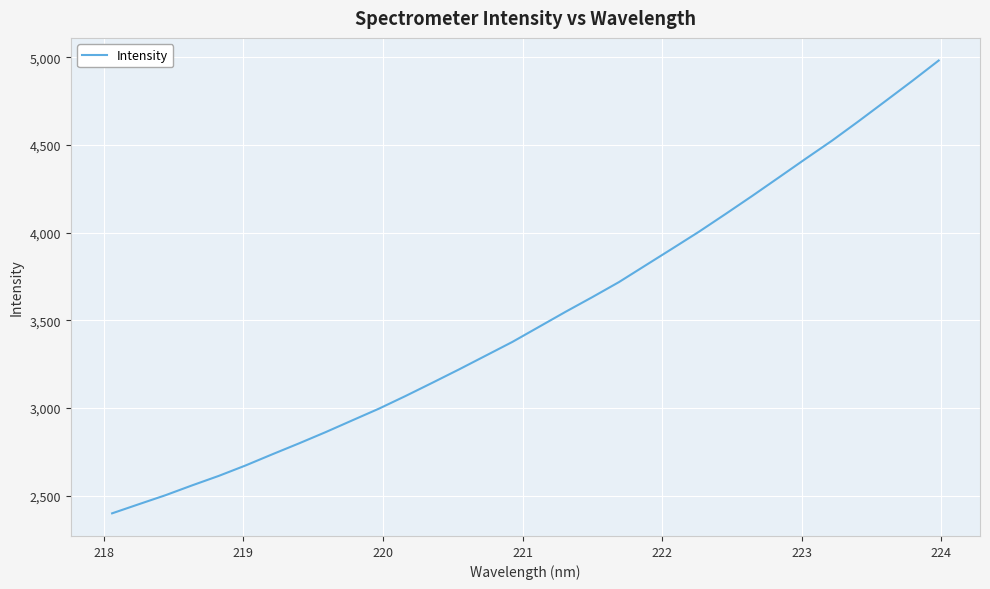

What is the difference between the maximum and minimum values?

2583.7